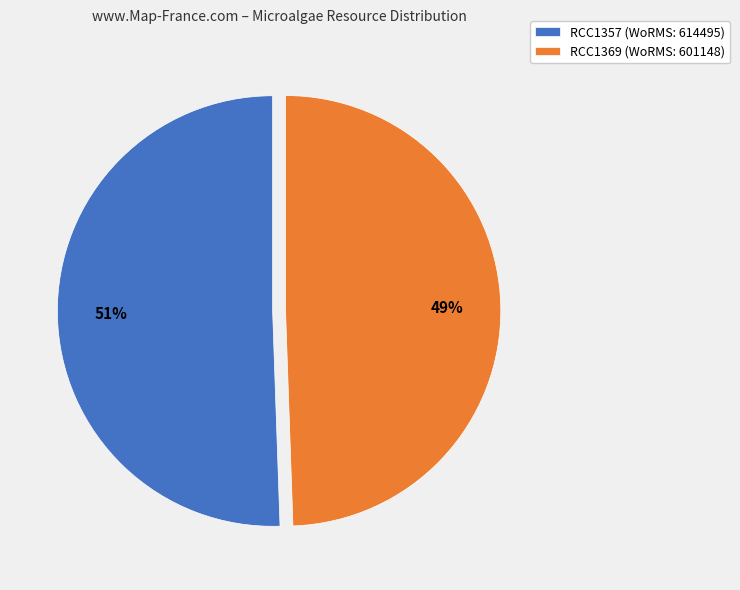

Between RCC1357 and RCC1369, which is larger?

RCC1357